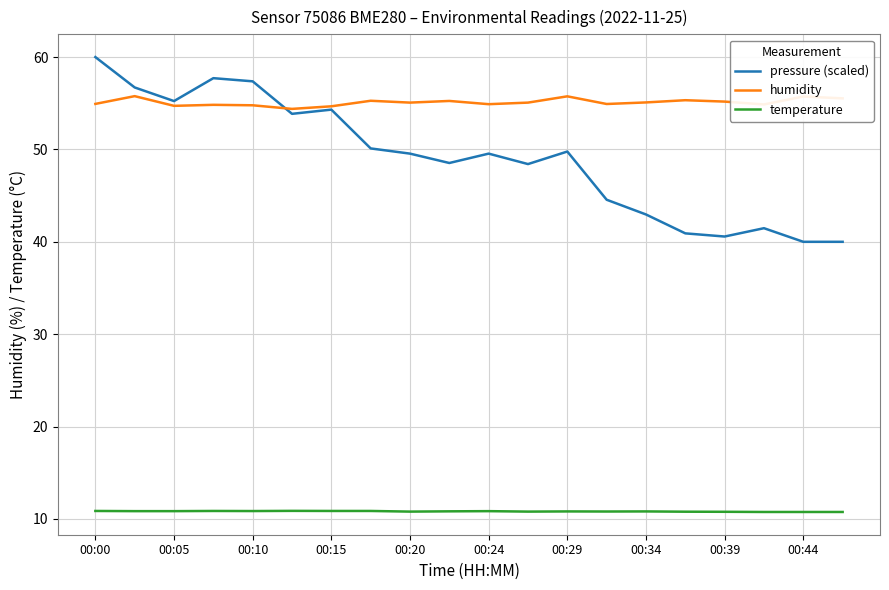

Which series has the largest range (max minus min)?

pressure (scaled)